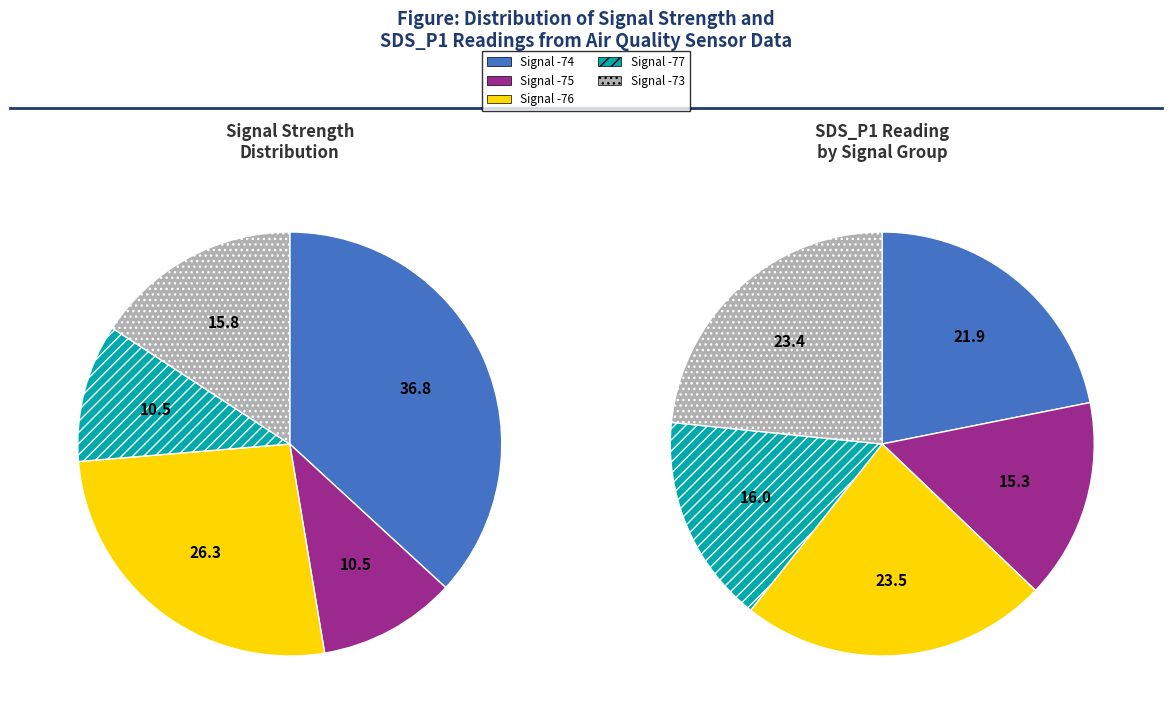

What percentage is the 3 slice, to the nearest percent?

10%